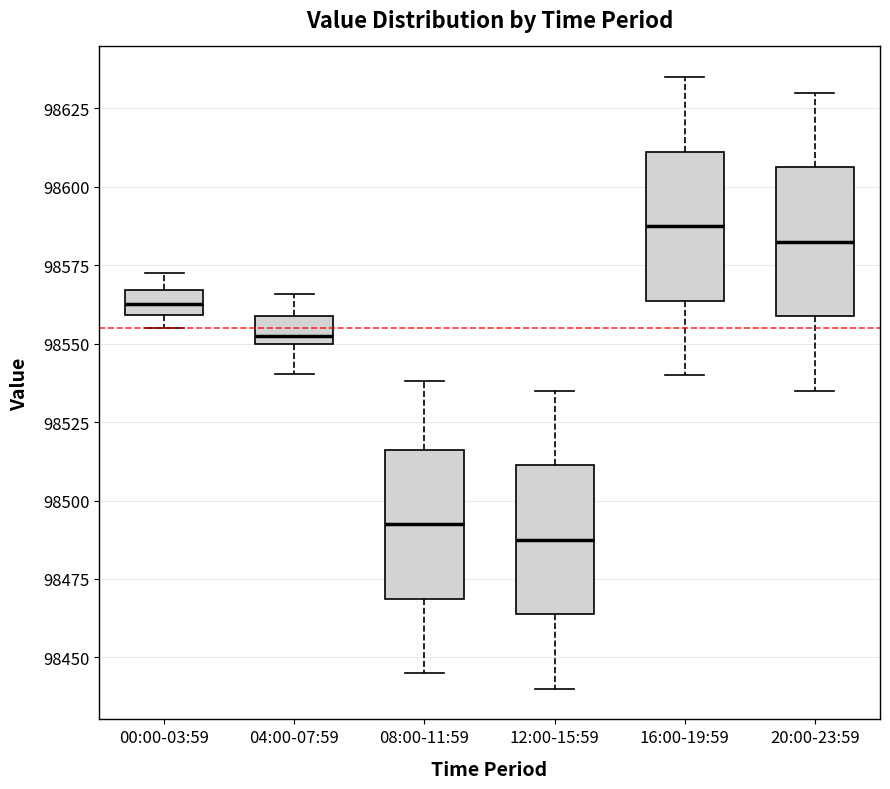

Where is the lower edge of the box for 00:00-03:59 on the y-axis? The values are not printed on the chart, so give them approximately, as read against the axis.

98560